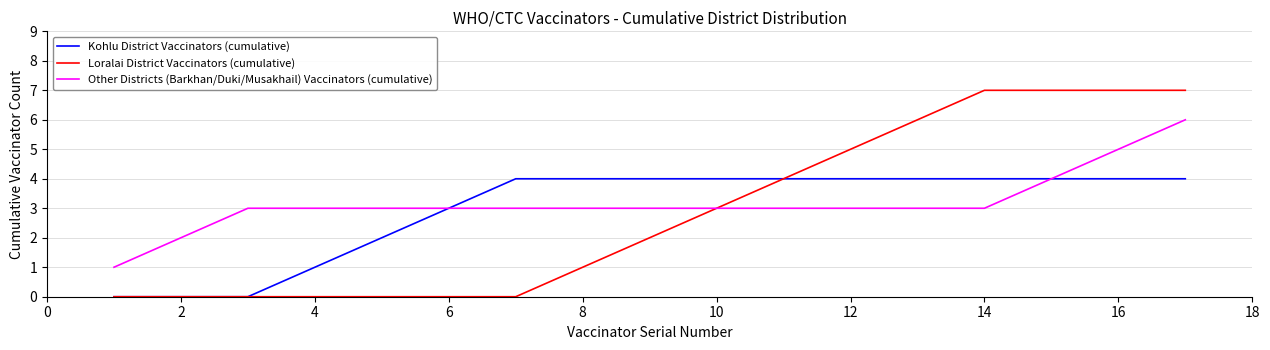

Which series has the largest range (max minus min)?

Loralai District Vaccinators (cumulative)